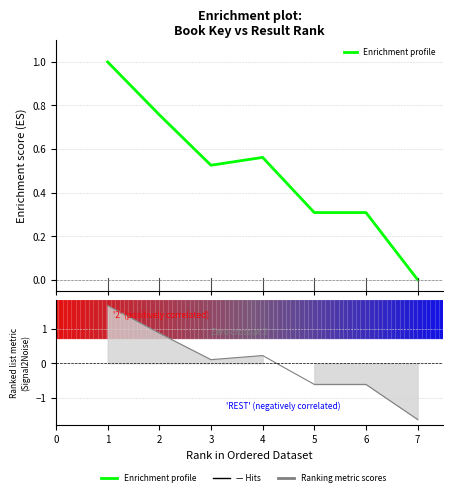

What is the ratio of the value at 4 to the value at 1?

0.6